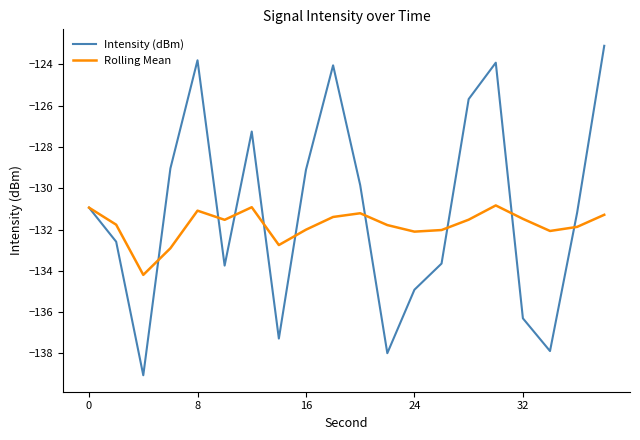

List the series in order of their peak value, highest first.

Intensity (dBm), Rolling Mean